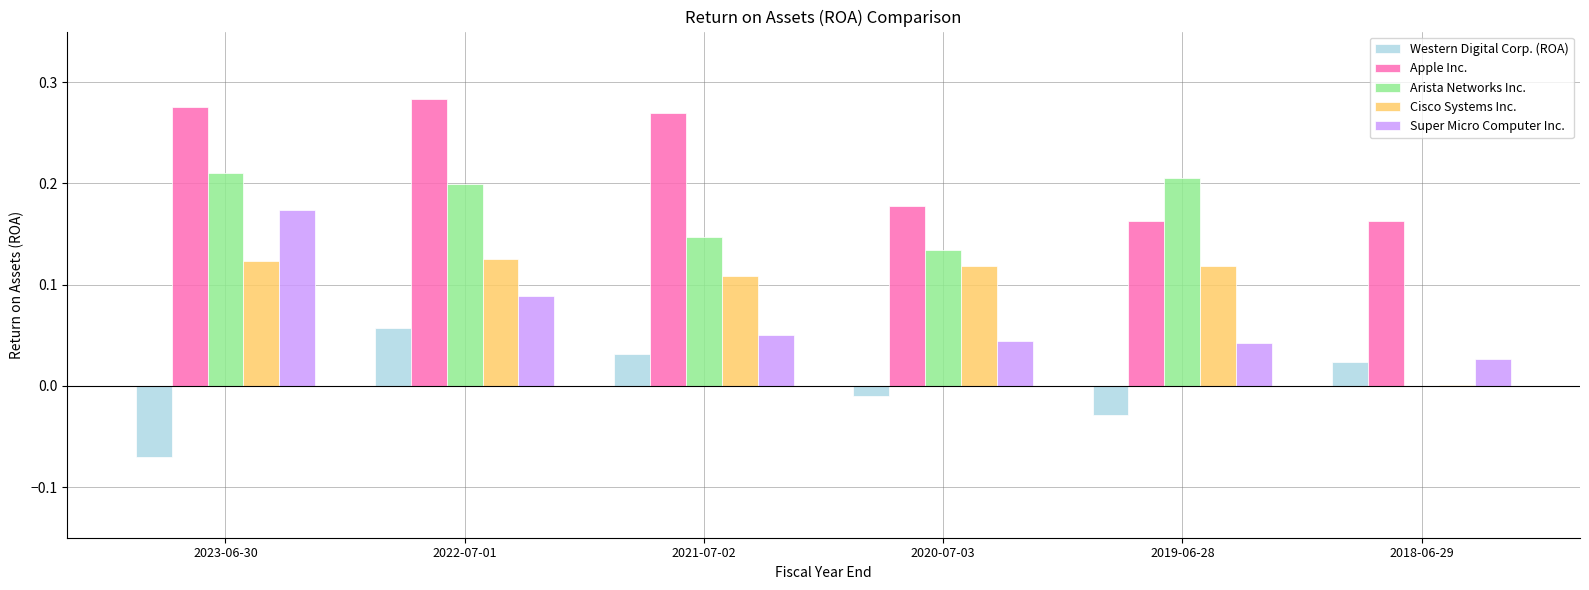

Which series changed the most between 2021-07-02 and 2018-06-29?

Arista Networks Inc.